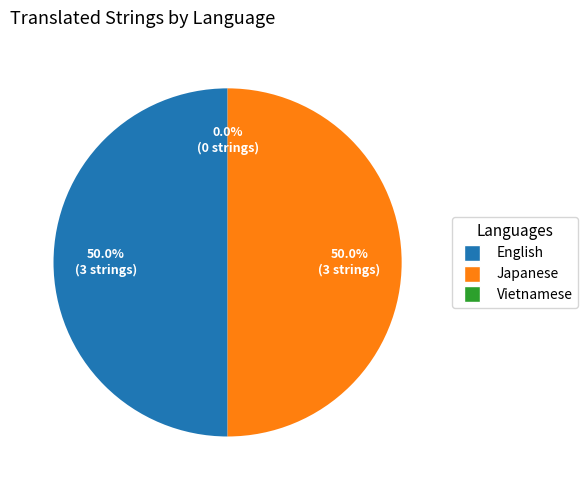

Which category has the smallest portion of the pie?

Vietnamese